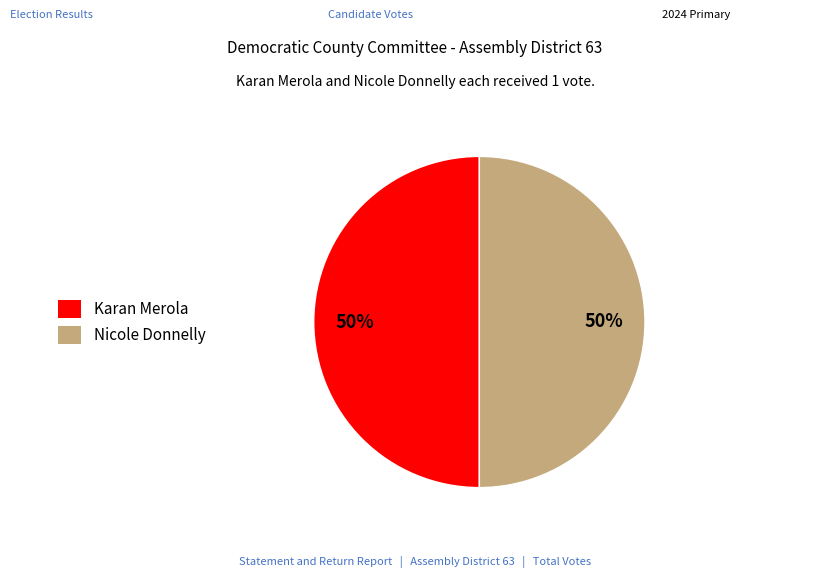

Is it true that Nicole Donnelly is 50% of the pie?

True